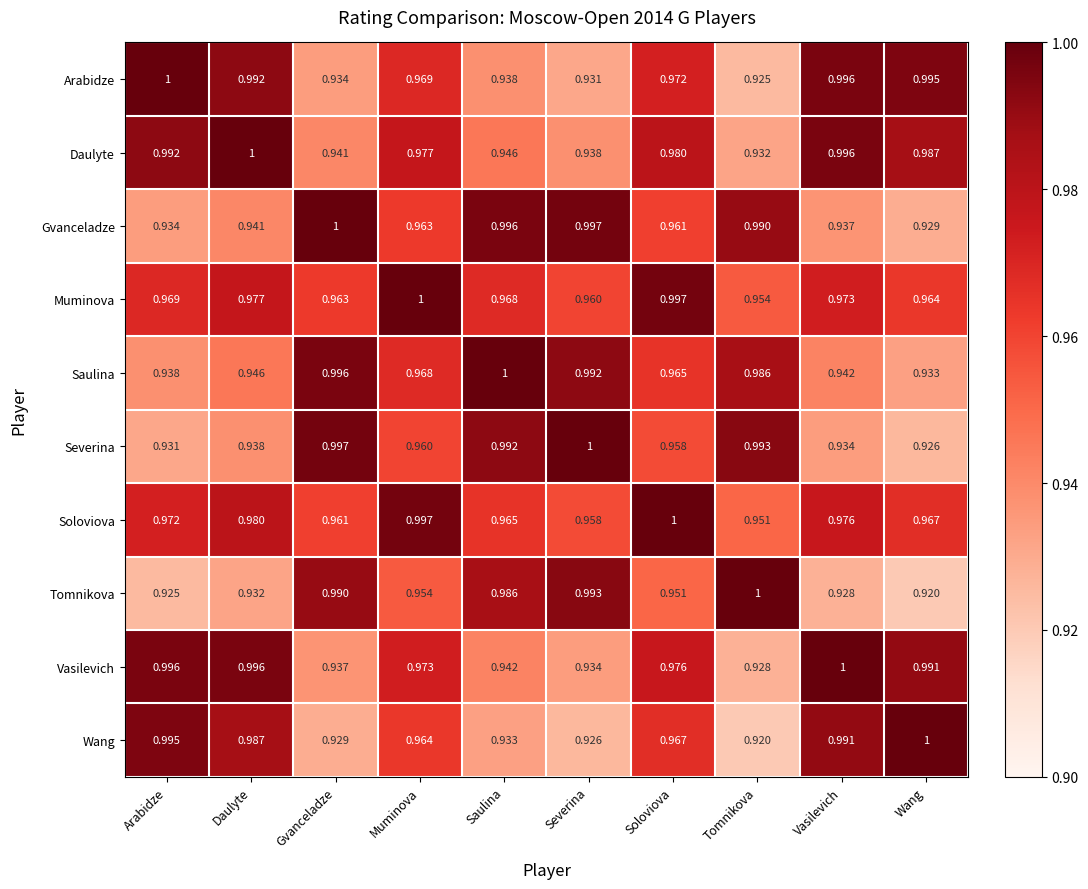

At Soloviova, list the series in order from largest to smallest.

Soloviova, Muminova, Daulyte, Vasilevich, Arabidze, Wang, Saulina, Gvanceladze, Severina, Tomnikova